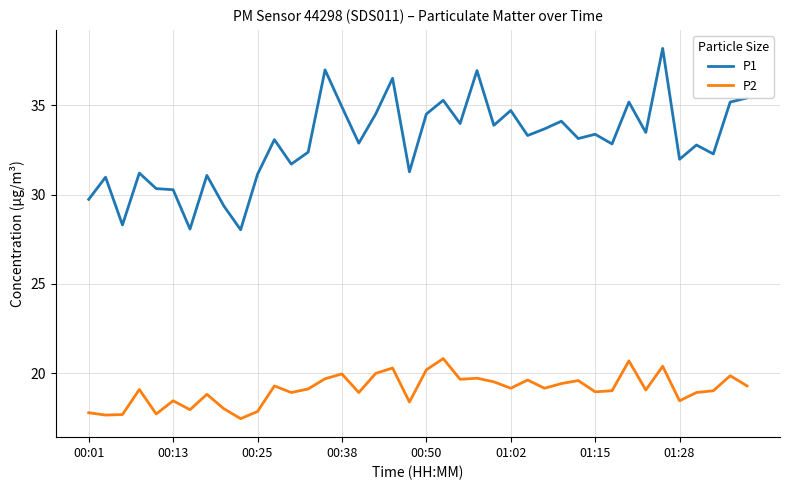

List the series in order of their overall mean, highest first.

P1, P2